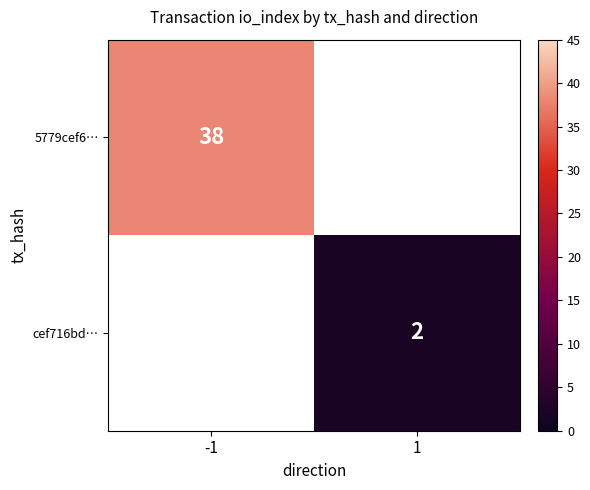

Is it true that 5779cef6… equals 38 at -1?

True